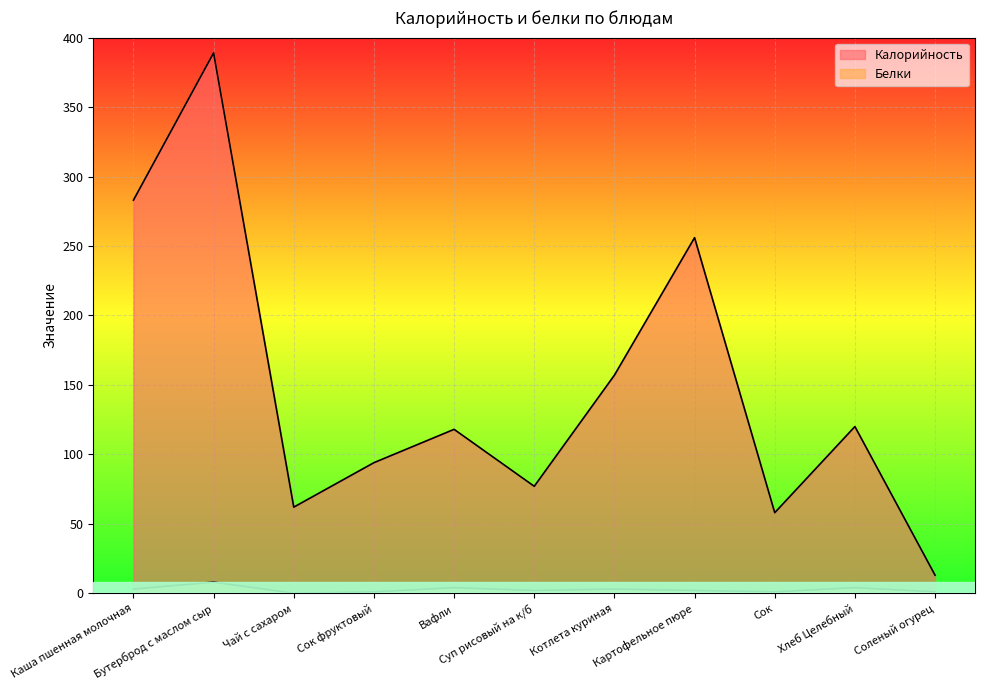

How many lines are shown in the chart?

2